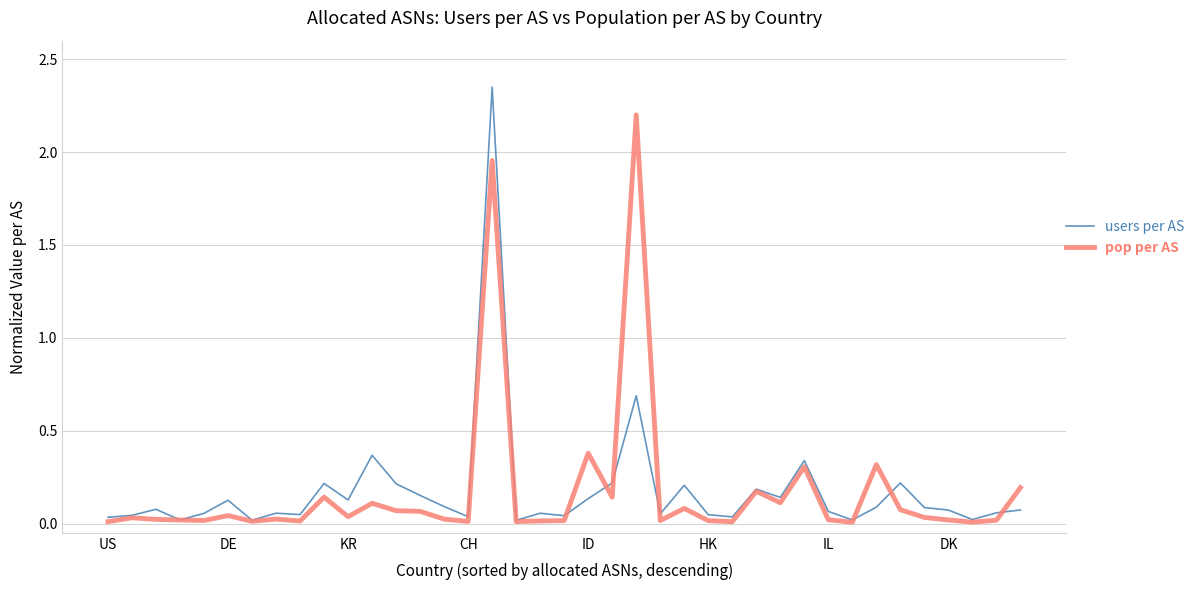

Which series has the widest spread of values?

users per AS